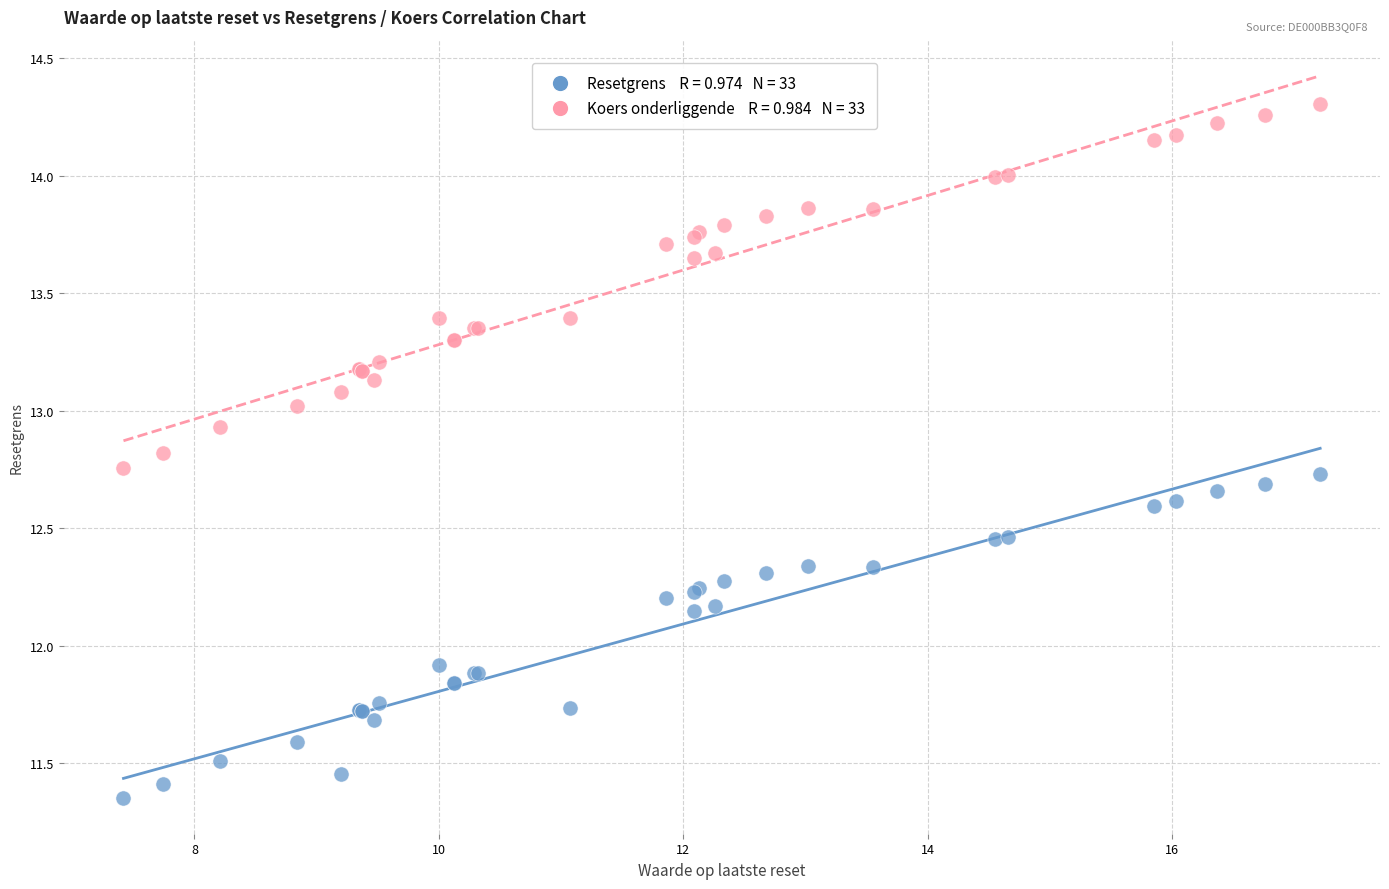

Across all series, what Y value is closest to 12?

11.9